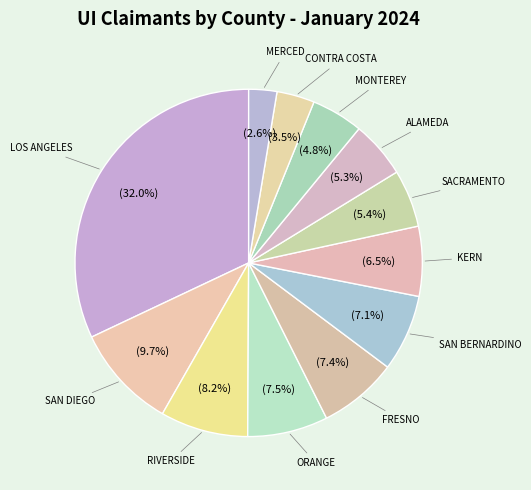

Is it true that KERN is 13% of the pie?

False